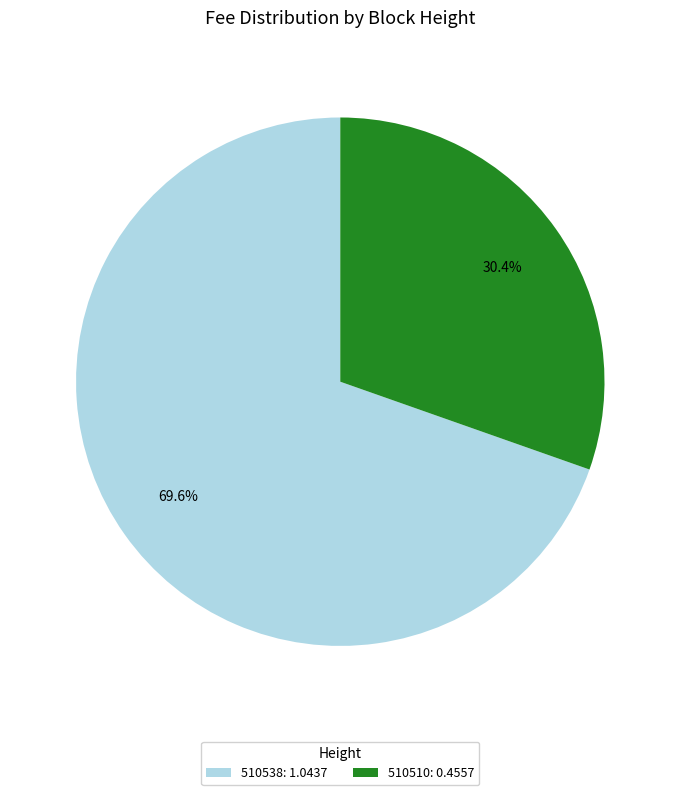

To the nearest percent, what portion does 510510 represent?

30%